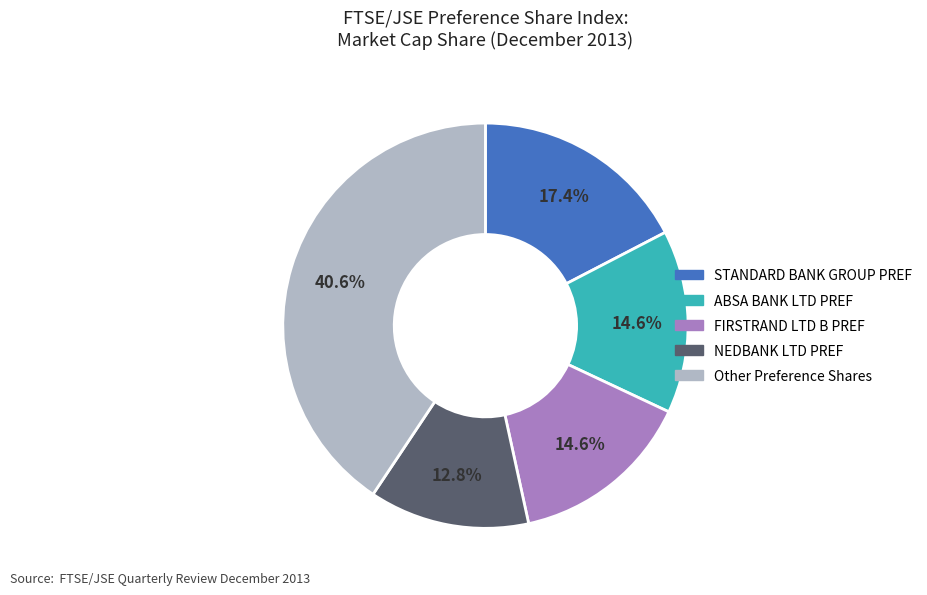

Does any single category account for the majority?

No